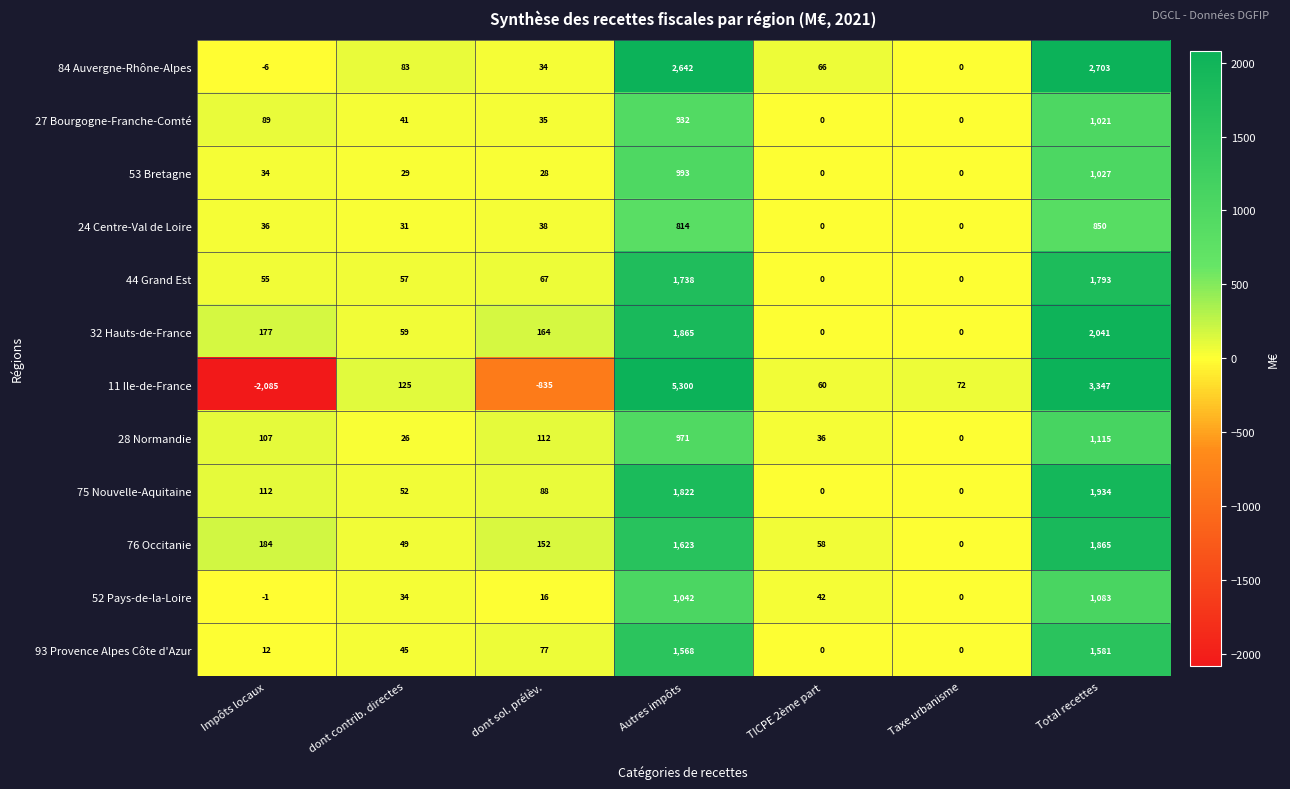

Where is 24 Centre-Val de Loire nearest to the value 425?

dont sol. prélèv.